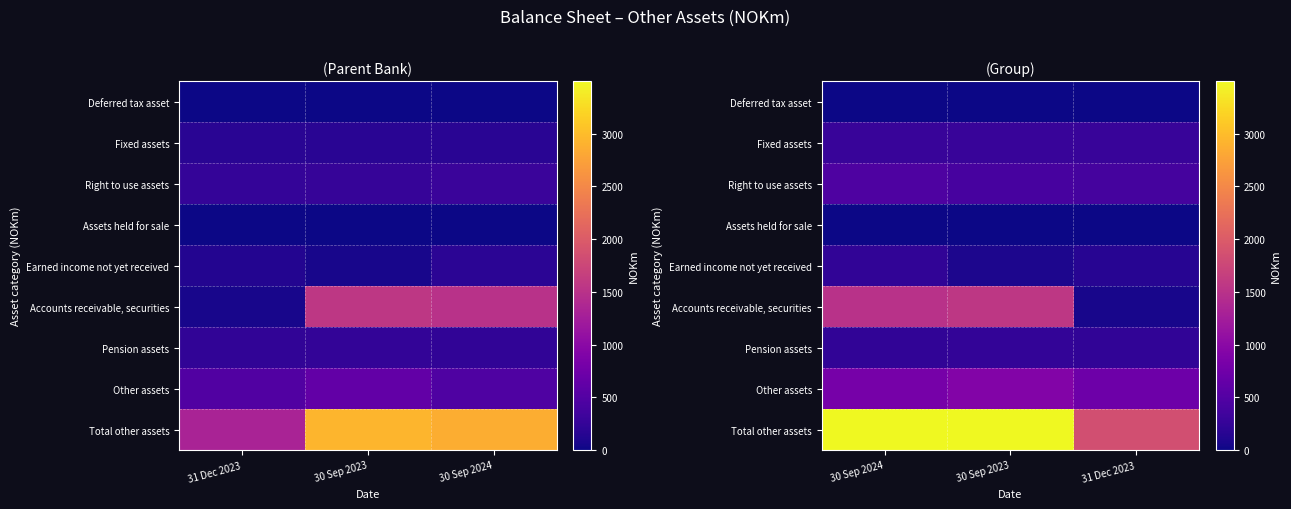

The value of Deferred tax asset at 30 Sep 2023 is 3. True or false?

False